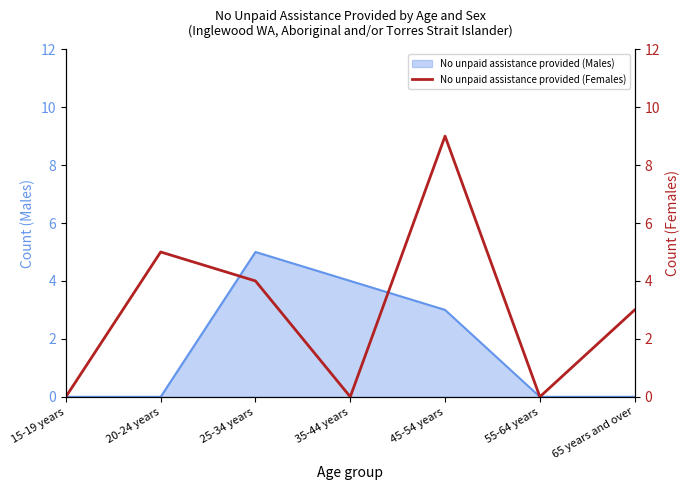

What is the sum of the values at 20-24 years and 65 years and over?

8